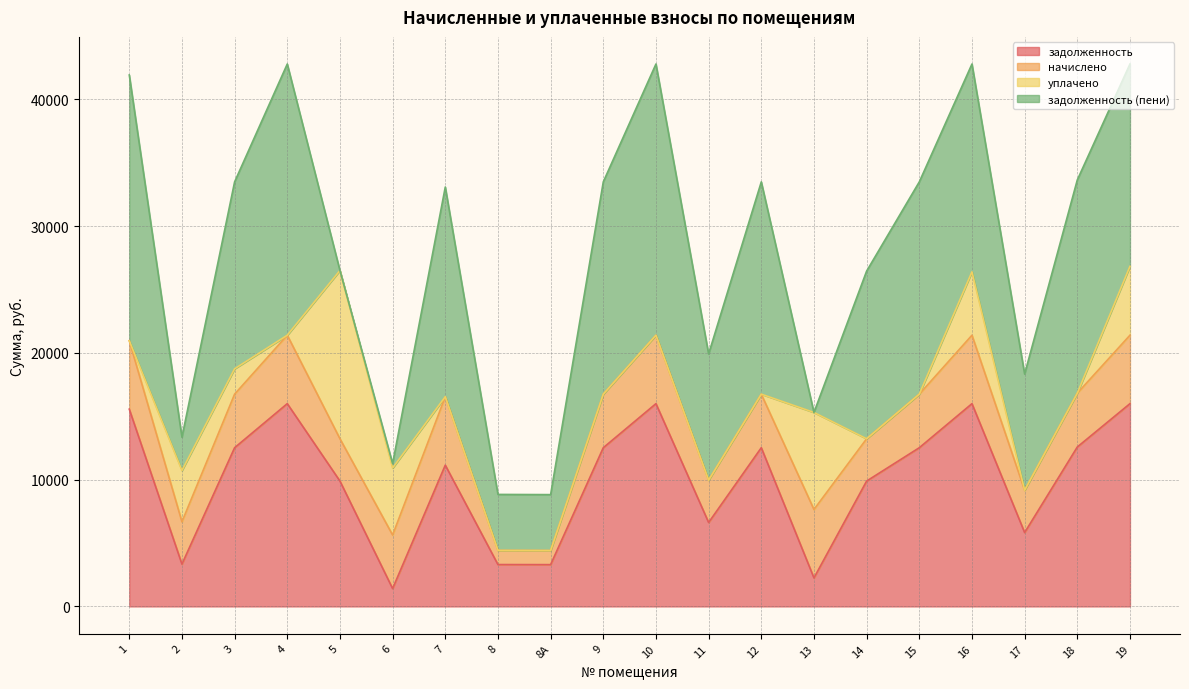

What is the average value of the уплачено series?

2134.1